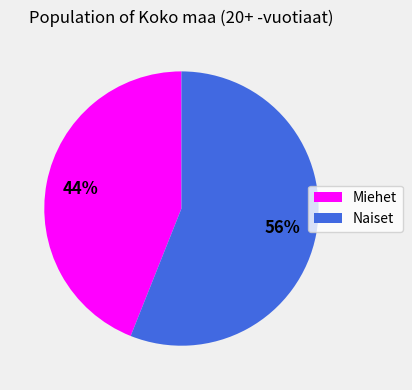

What is the ratio of the value at Miehet to the value at Naiset?

0.8